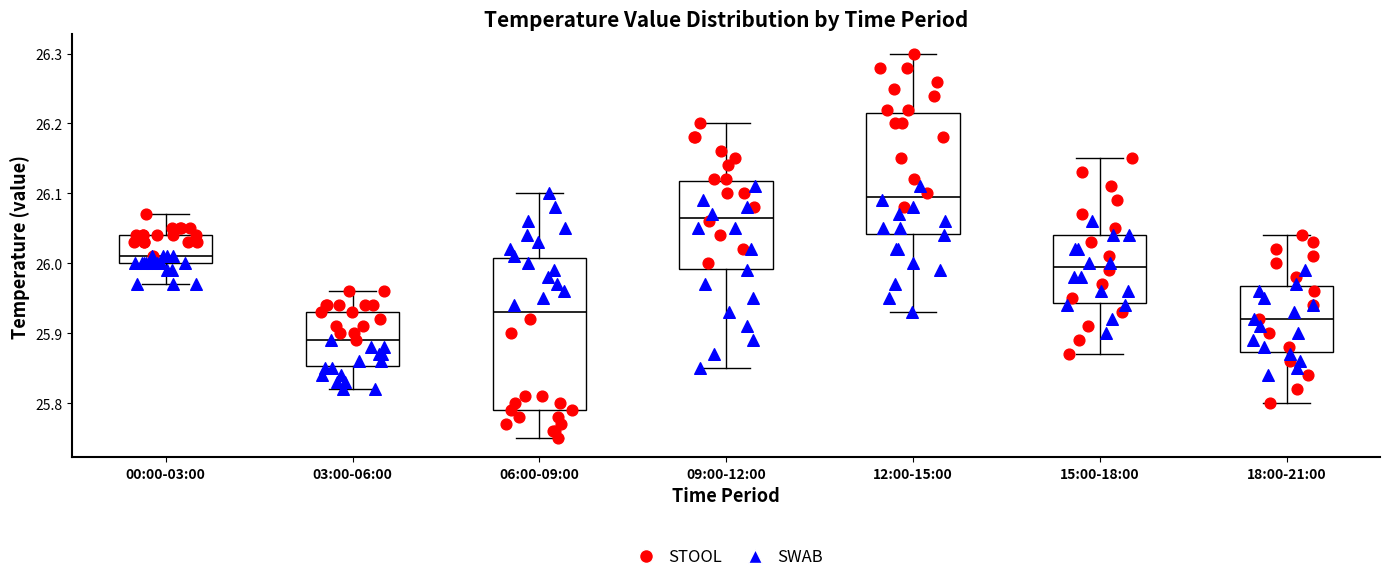

Reading left to right, transcribe this box plot: for each box, give where its median line is, the range the box spans, and where its two whiskers end, as read against the y-axis. The values are not printed on the chart, so give them approximately, as read against the axis.

00:00-03:00: median 26.01, box 26.00 to 26.04, whiskers 25.97 to 26.07
03:00-06:00: median 25.89, box 25.85 to 25.93, whiskers 25.82 to 25.96
06:00-09:00: median 25.93, box 25.79 to 26.01, whiskers 25.75 to 26.10
09:00-12:00: median 26.07, box 25.99 to 26.12, whiskers 25.85 to 26.20
12:00-15:00: median 26.10, box 26.04 to 26.22, whiskers 25.93 to 26.30
15:00-18:00: median 26.00, box 25.94 to 26.04, whiskers 25.87 to 26.15
18:00-21:00: median 25.92, box 25.87 to 25.97, whiskers 25.80 to 26.04